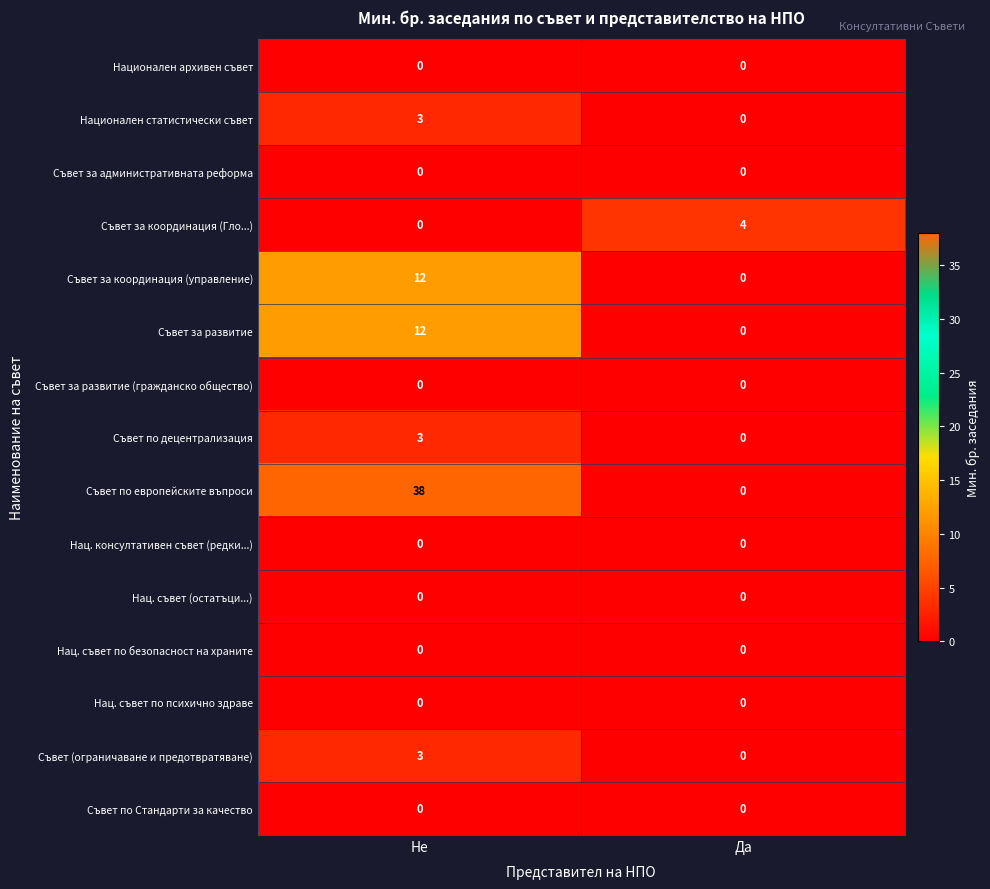

What is the difference between the maximum and minimum values in the Национален статистически съвет series?

3